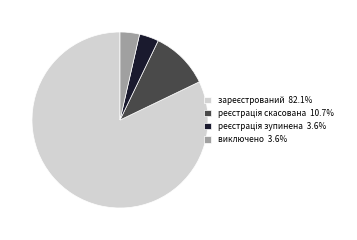

How many slices are in this pie chart?

4